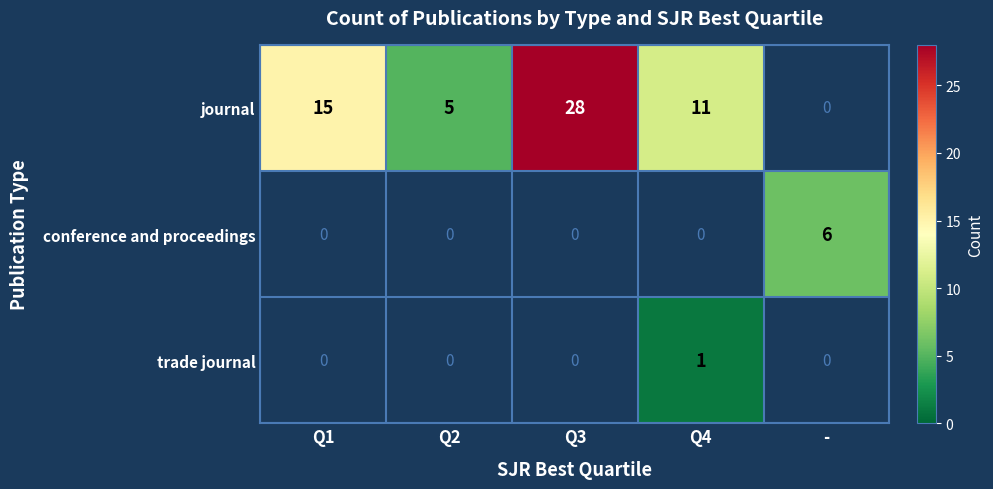

At how many categories does at least one series exceed 16?

1